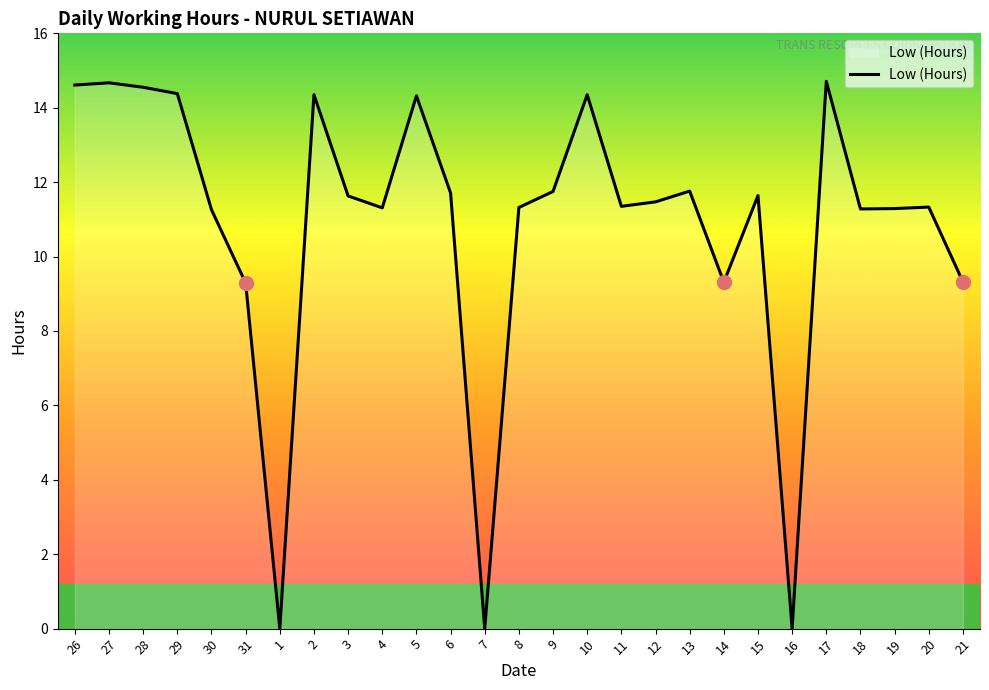

The chart shows a value of 2.6 at 12. True or false?

False